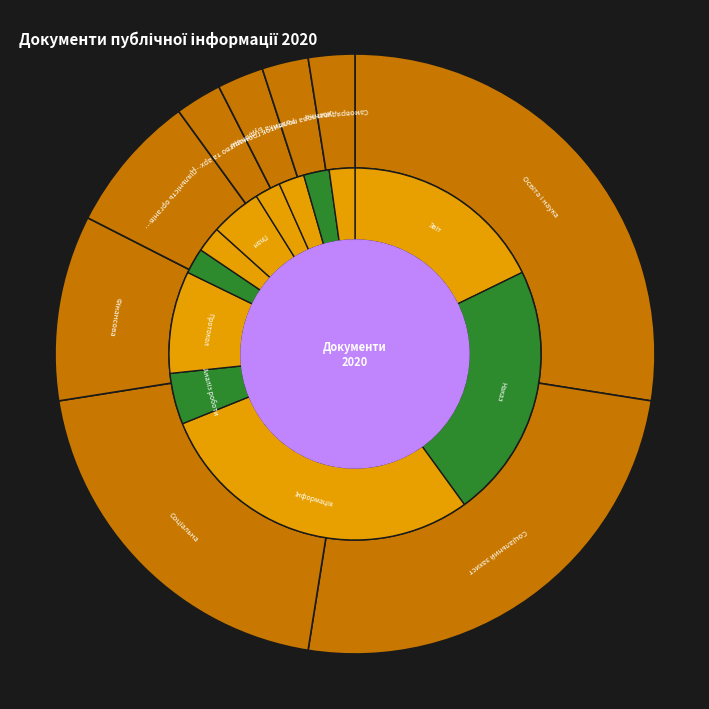

What percentage is the Паперова, електронна slice, to the nearest percent?

49%